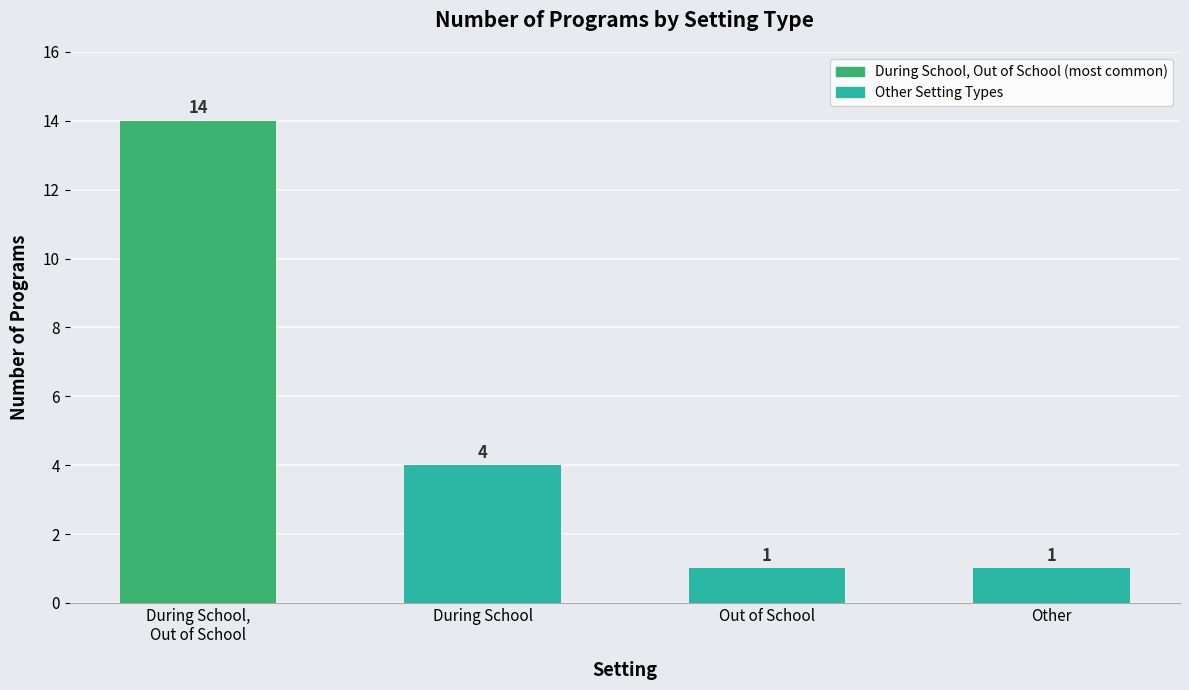

Does the chart contain any negative values?

No